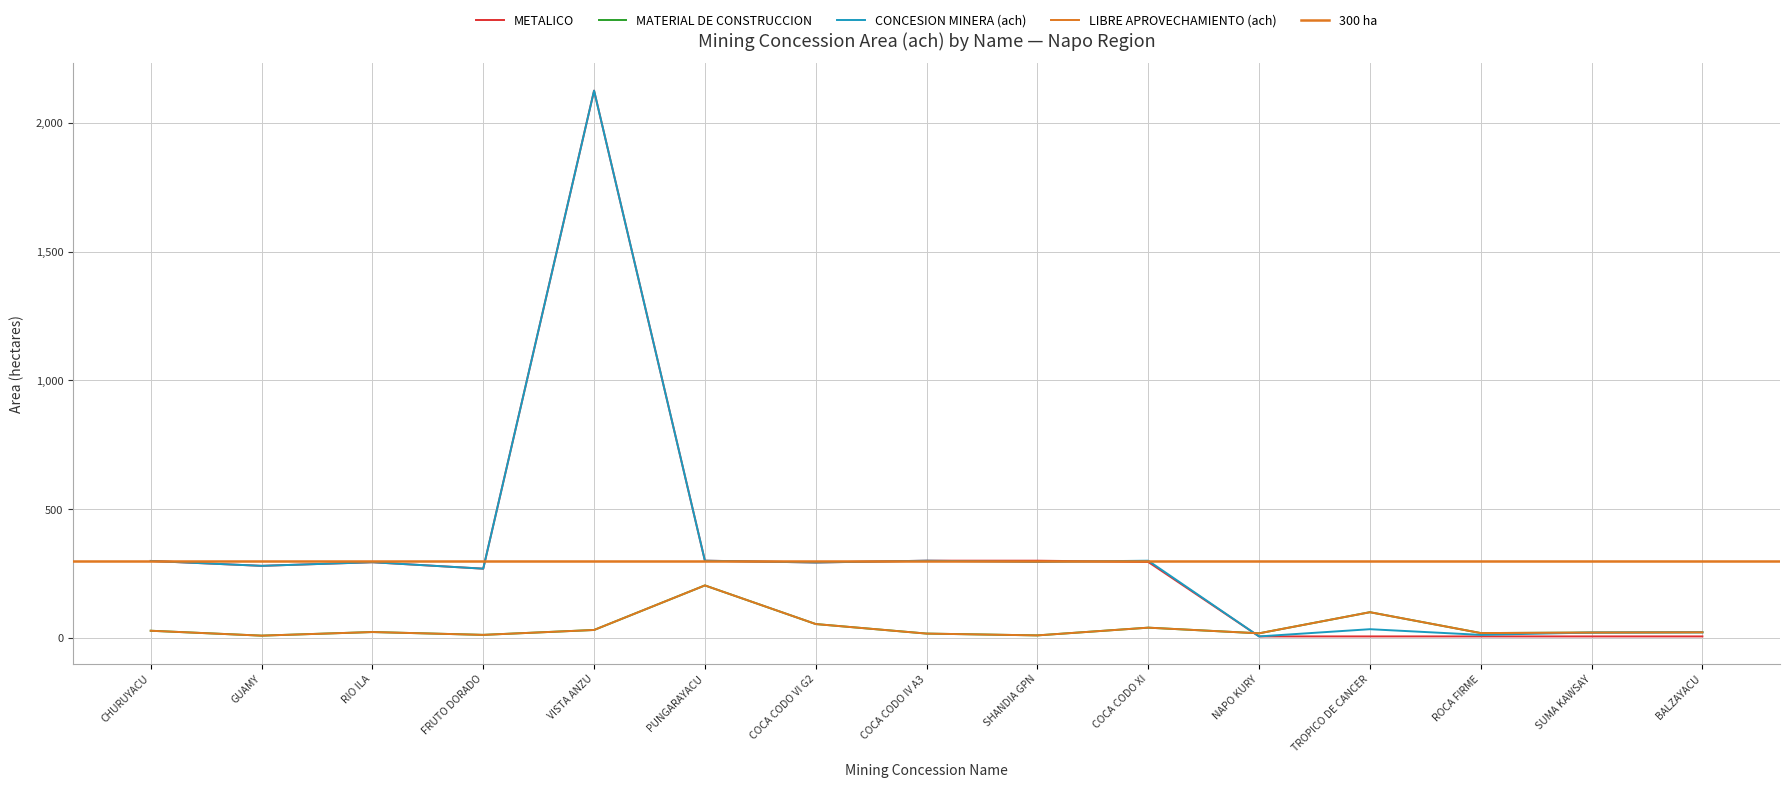

List the labels in order of LIBRE APROVECHAMIENTO (ach) value, largest first.

PUNGARAYACU, TROPICO DE CANCER, COCA CODO VI G2, COCA CODO XI, VISTA ANZU, CHURUYACU, RIO ILA, BALZAYACU, SUMA KAWSAY, ROCA FIRME, NAPO KURY, COCA CODO IV A3, FRUTO DORADO, SHANDIA GPN, GUAMY